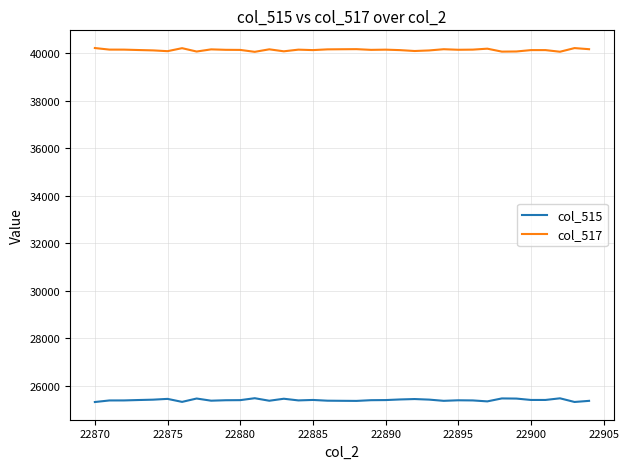

What is the lowest value of the col_517 series?

40051